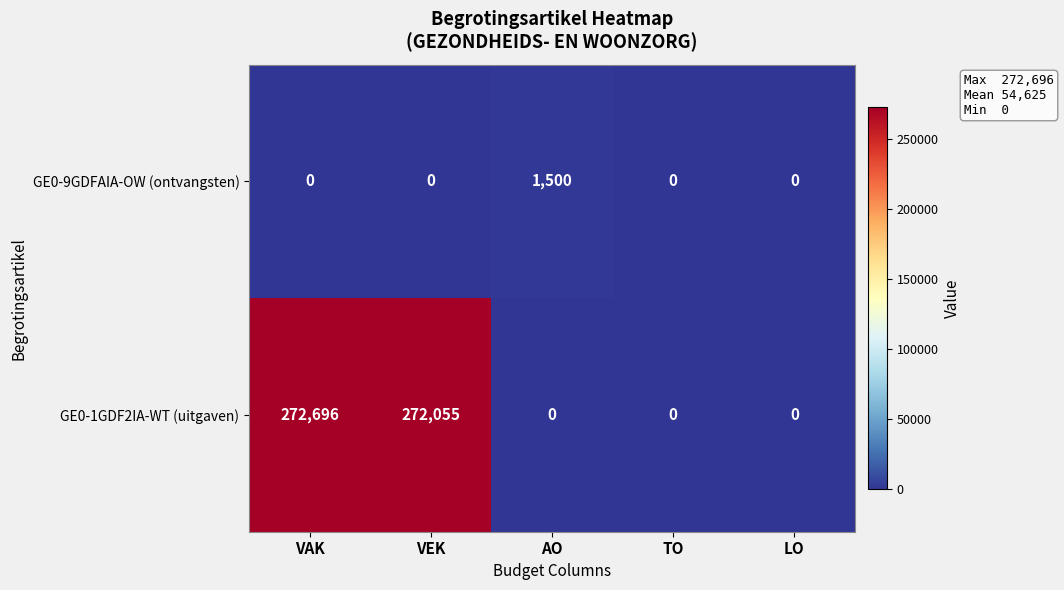

Which category has the highest value across all series?

VAK